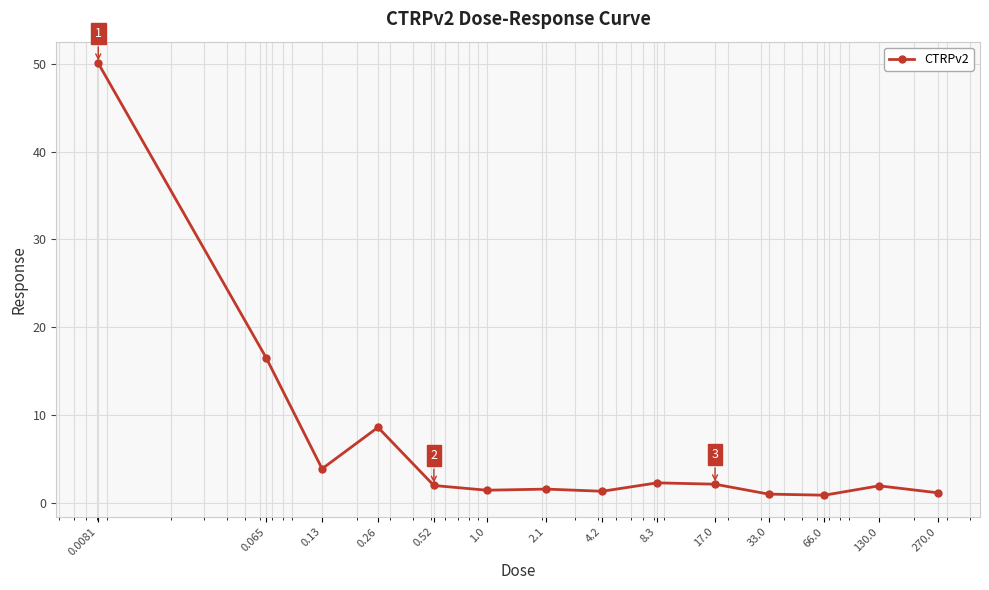

What is the maximum value shown in the chart?

50.1